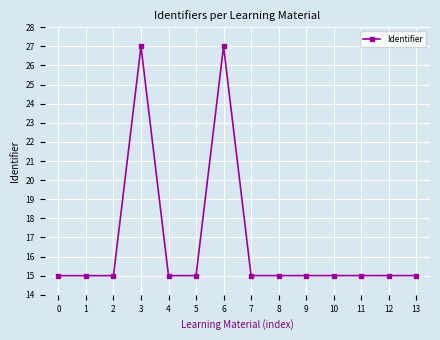

What is the greatest value displayed?

27.0